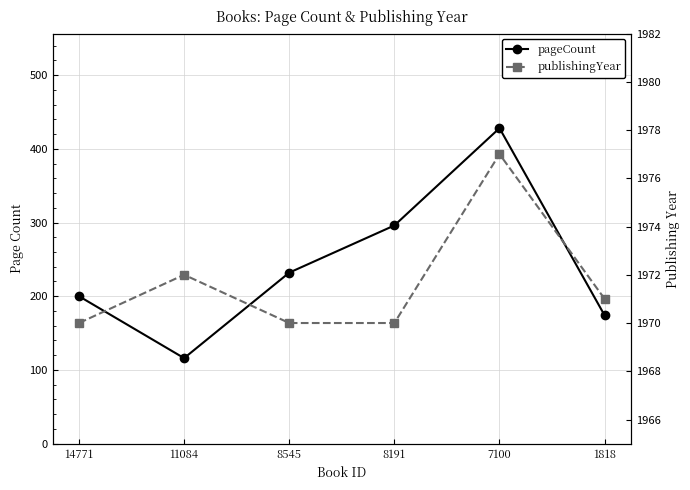

True or false: pageCount and publishingYear cross at least once.

False